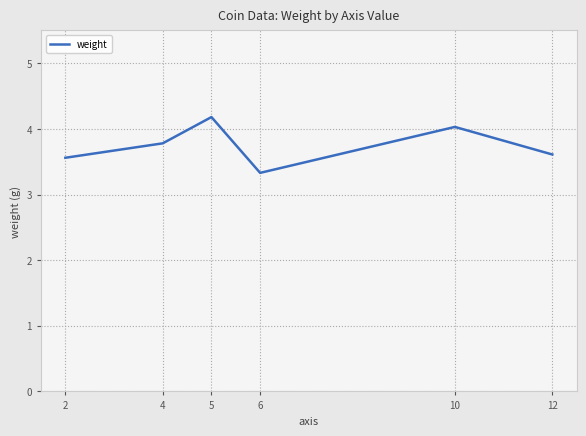

True or false: there are more than 0 points higher than both neighbors.

True